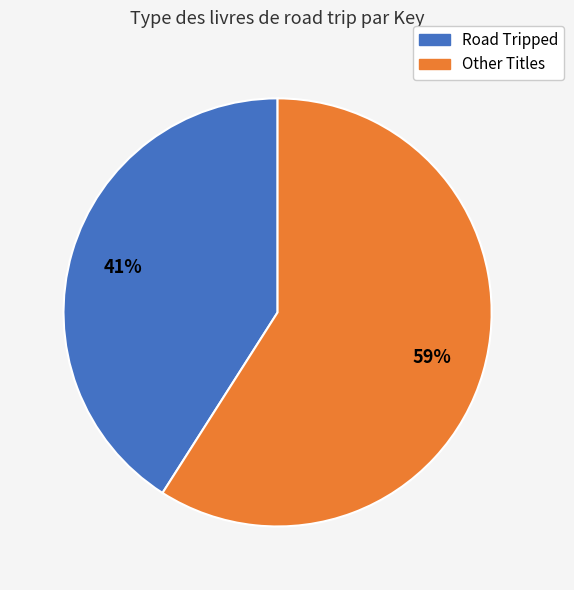

Is there a majority slice in this chart?

Yes